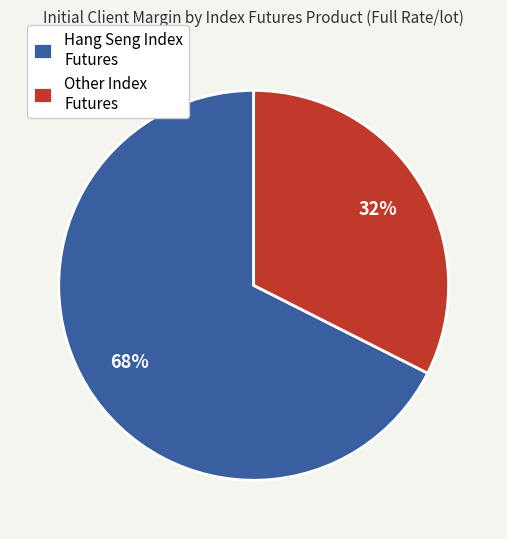

Between Other Index Futures and Hang Seng Index Futures, which is larger?

Hang Seng Index Futures